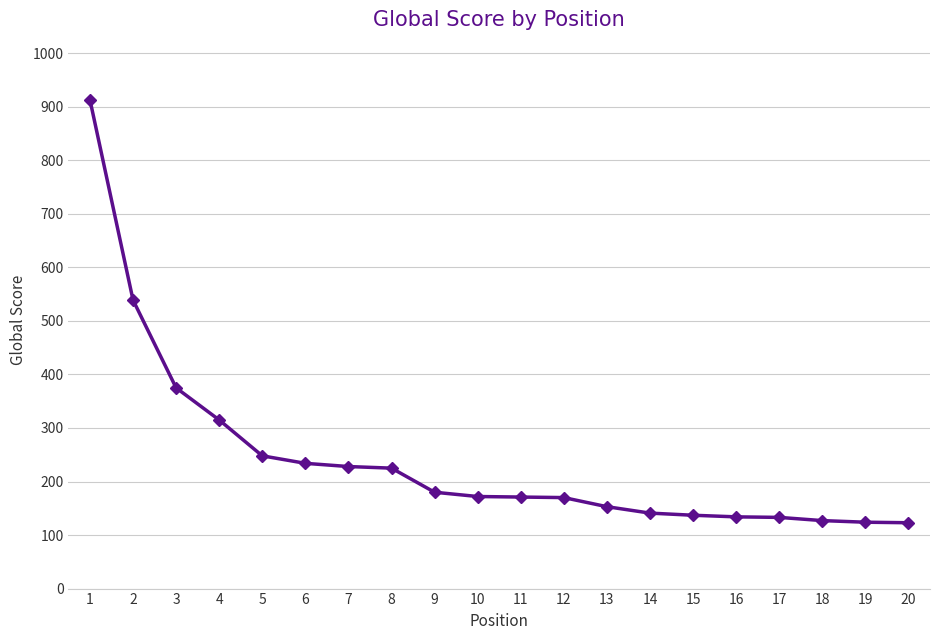

True or false: the data shows 195 at 15.

False